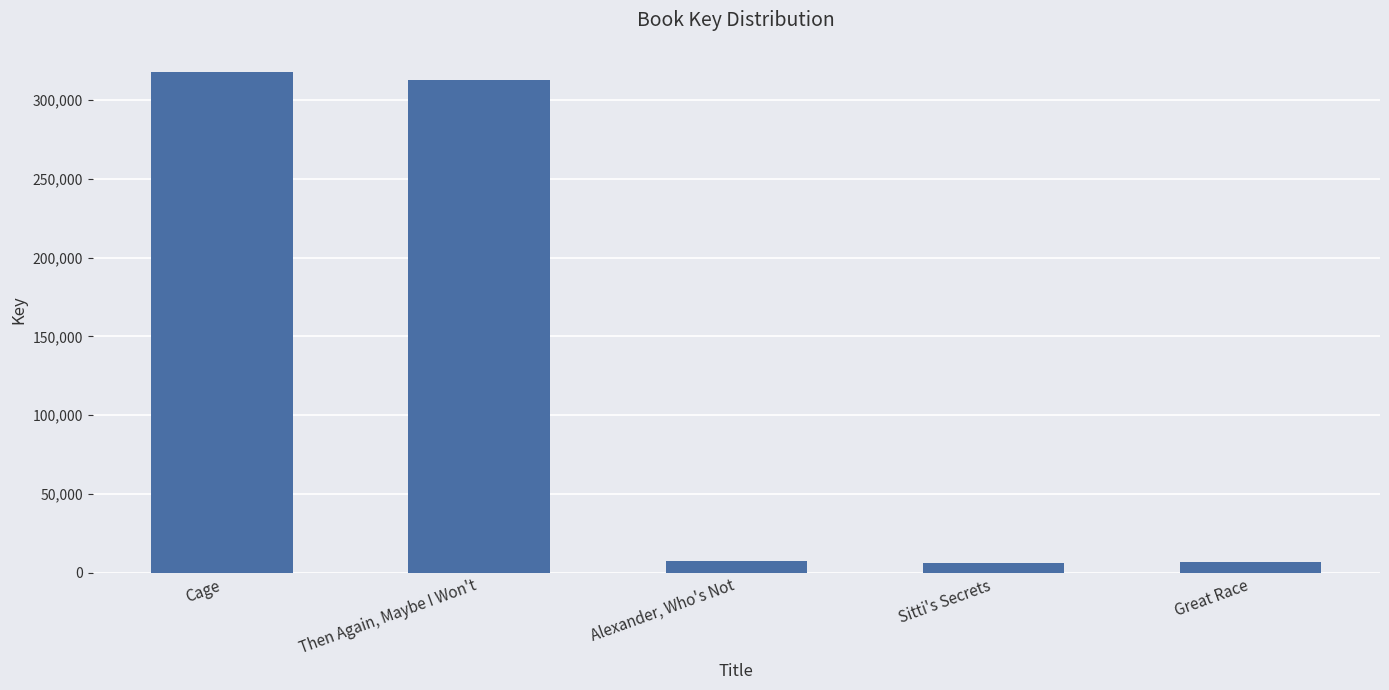

How many data points does each series have?

5